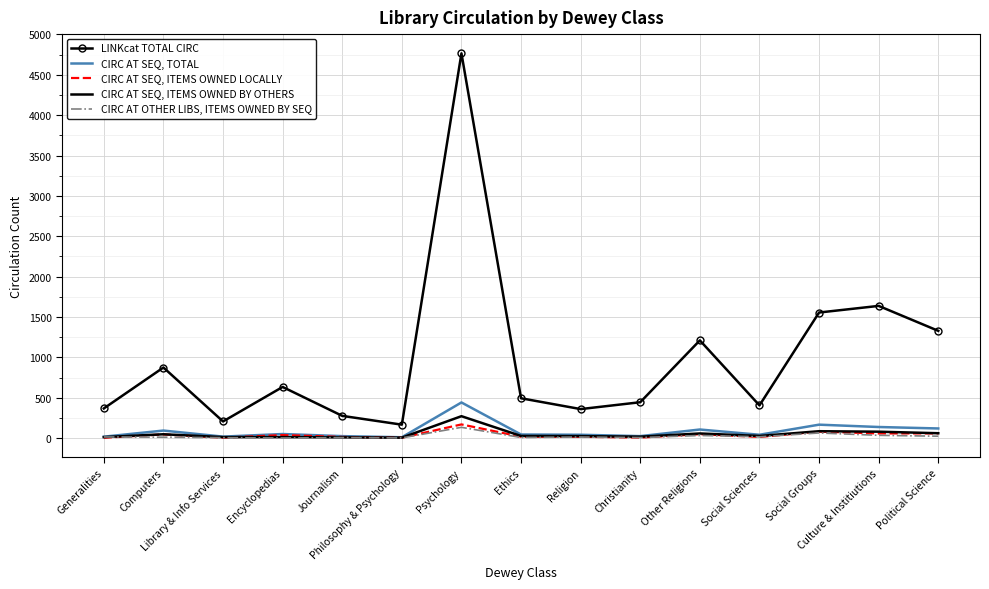

What is the maximum value shown in the chart?

4766